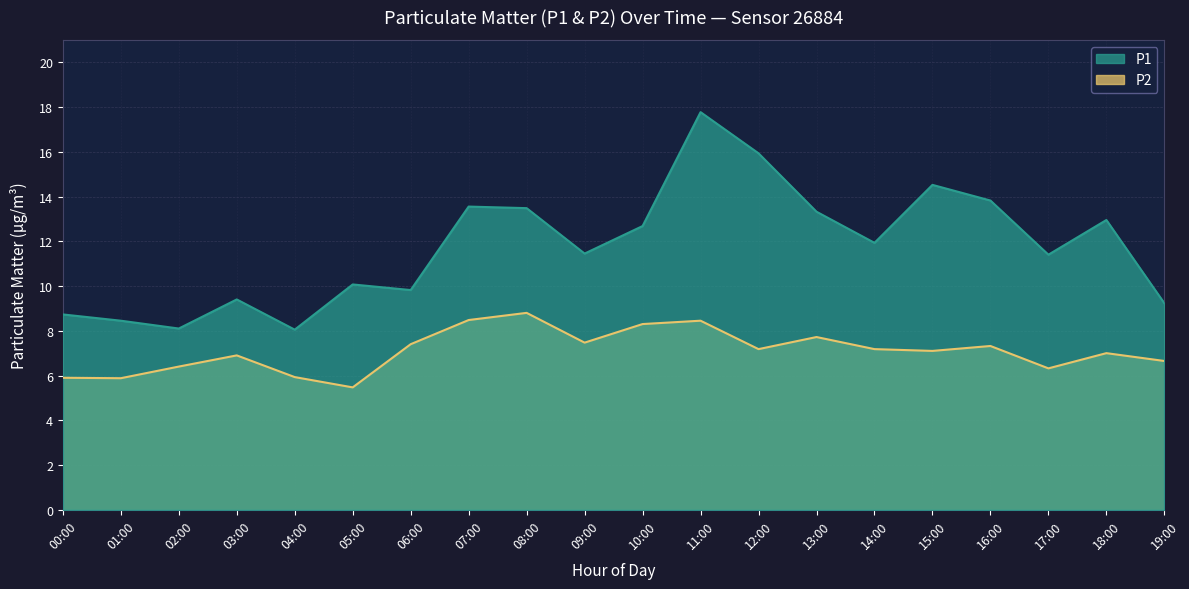

What is the maximum value shown in the chart?

17.8